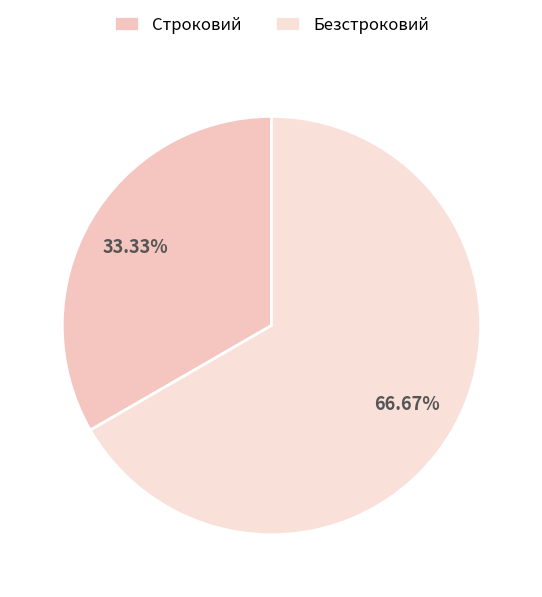

To the nearest percent, what percentage of the pie is Строковий?

33%